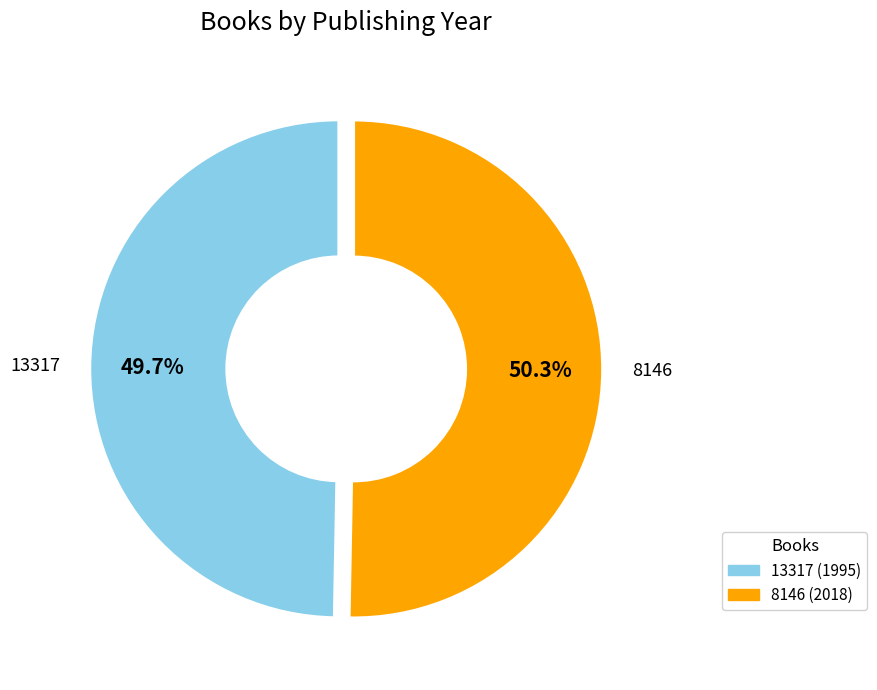

Is there any slice that represents more than half of the pie?

Yes